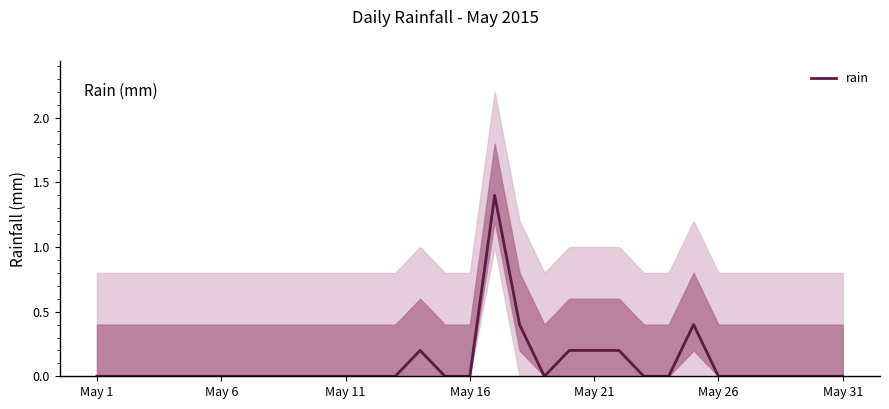

True or false: the data shows 0.7 at 9.

False